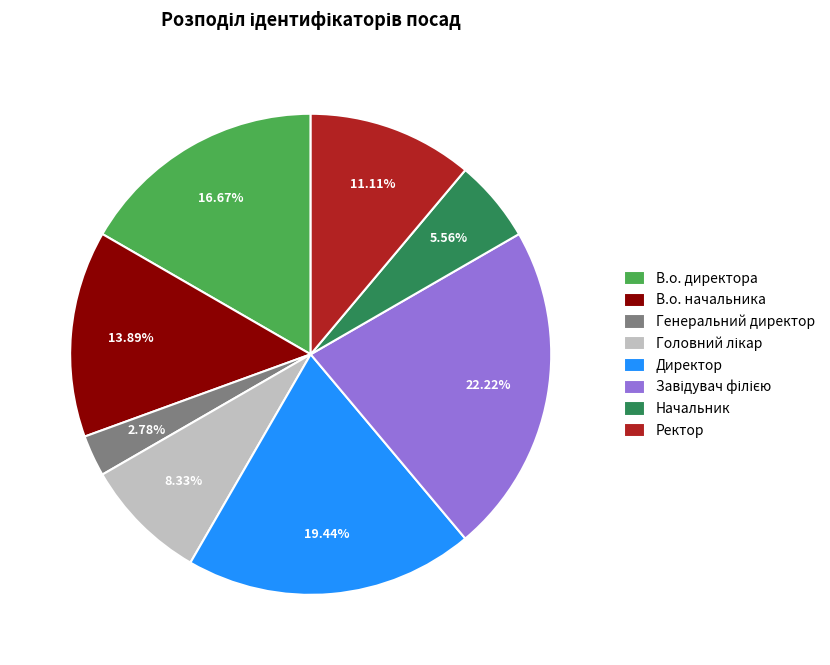

The Начальник slice represents 15% of the pie. True or false?

False